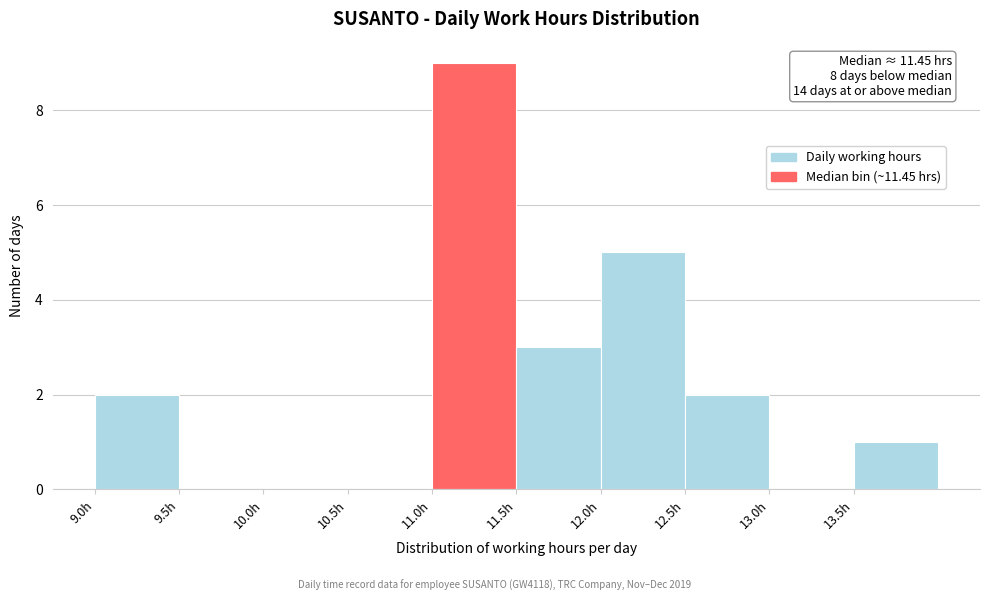

Over which range of the x-axis is the bar tallest?

11.0 to 11.5